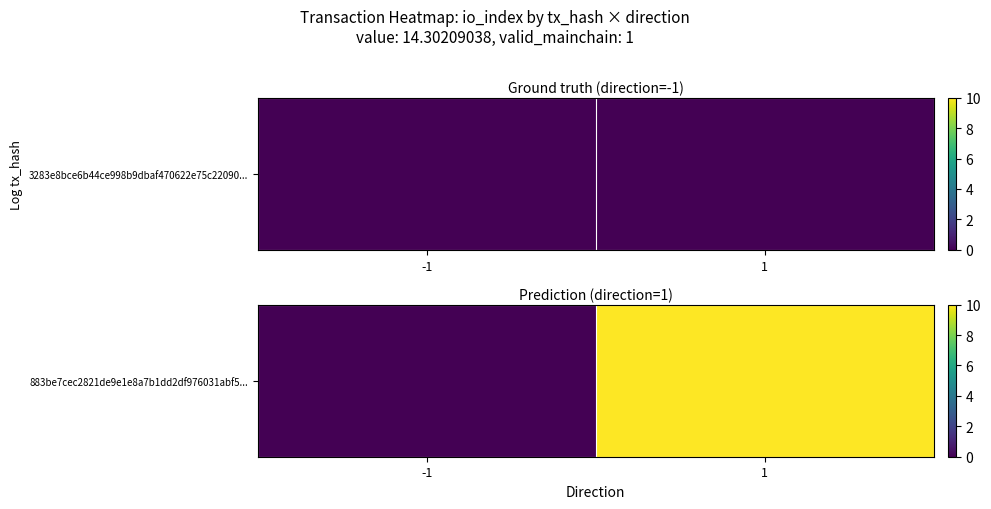

Count the number of categories in the chart.

2